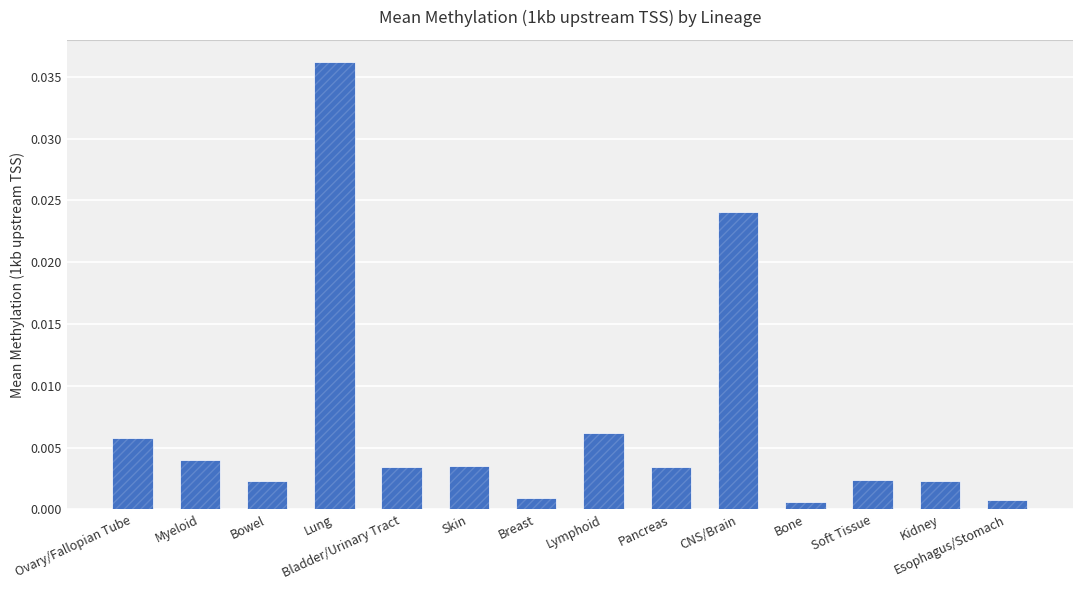

Is it true that the value at Bladder/Urinary Tract is 0.0?

True